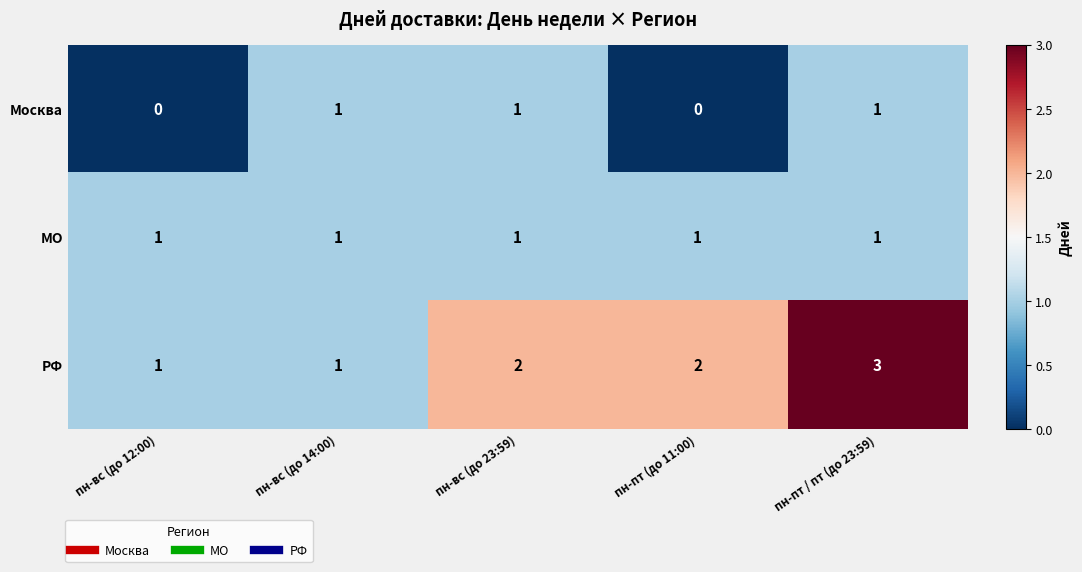

Which series has the widest spread of values?

РФ